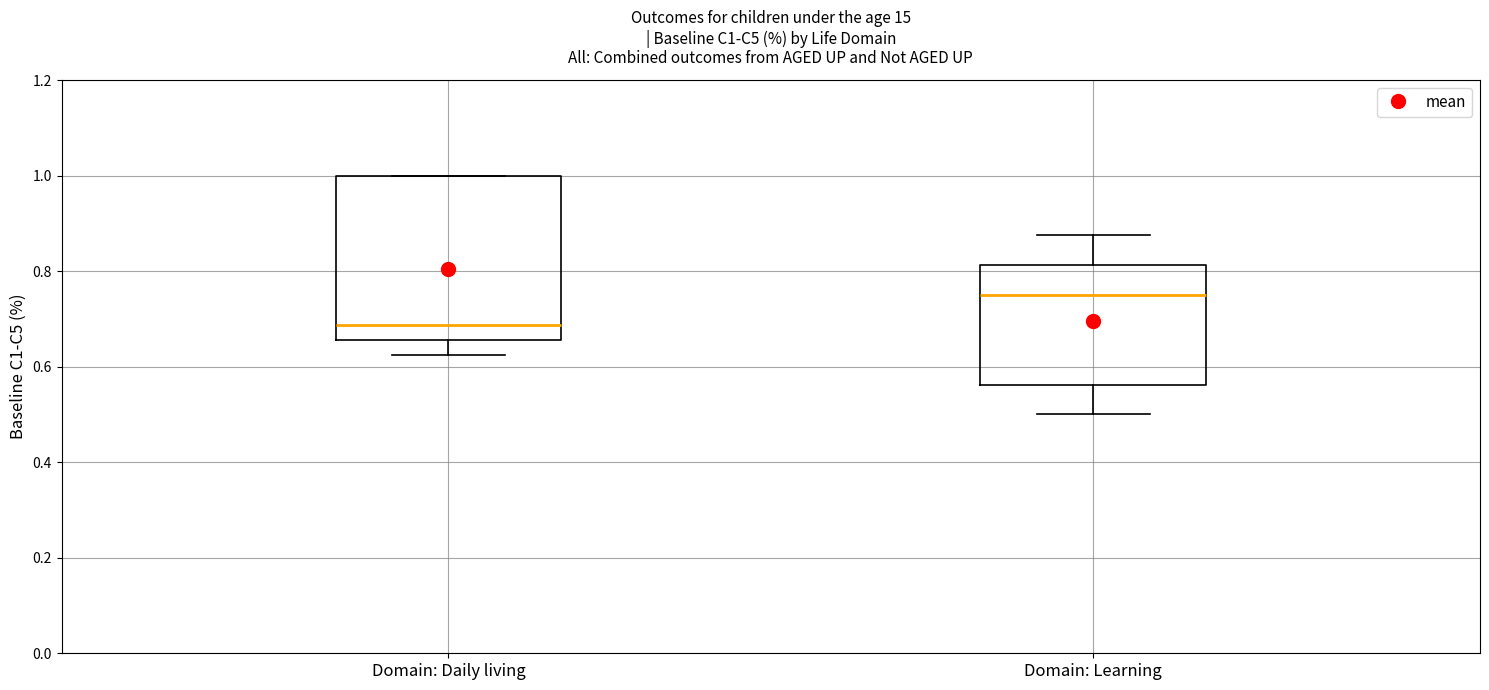

Which box is the tallest, from its lower edge to its upper edge?

Domain: Daily living